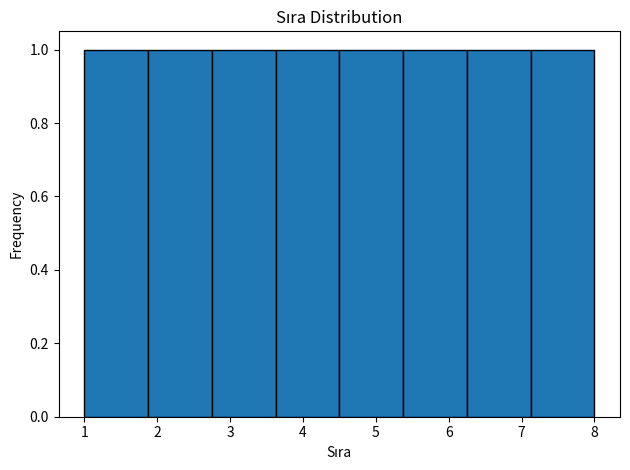

Reading left to right, list every bar in this chart as the range it spans on the x-axis followed by its height. Neither the bar edges nor the heights are printed on the chart, so give them approximately, as read against the axes.

1.0 to 1.9: 1
1.9 to 2.8: 1
2.8 to 3.6: 1
3.6 to 4.5: 1
4.5 to 5.4: 1
5.4 to 6.3: 1
6.3 to 7.1: 1
7.1 to 8.0: 1